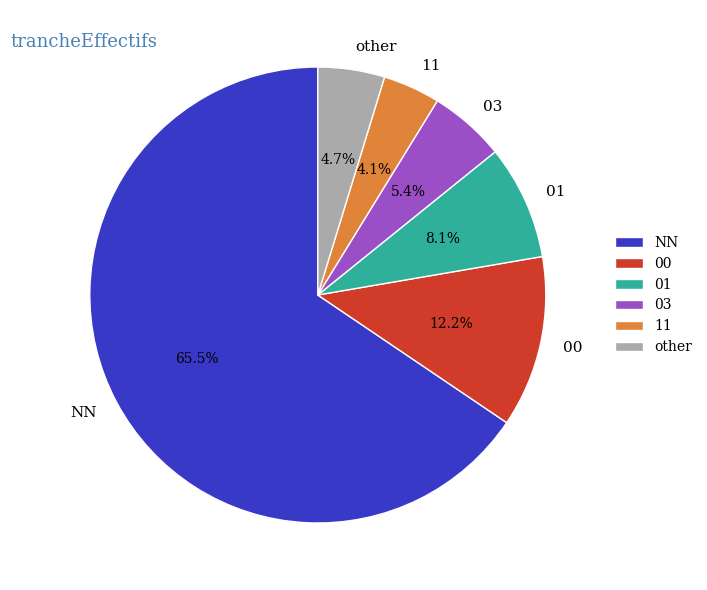

To the nearest percent, what percentage of the pie is 01?

8%